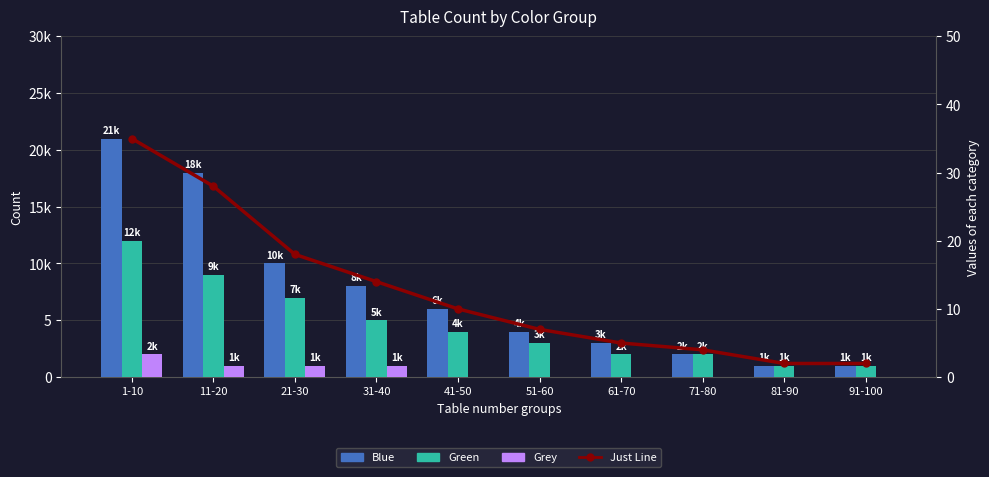

The Grey series shows 1 at 61-70. True or false?

False